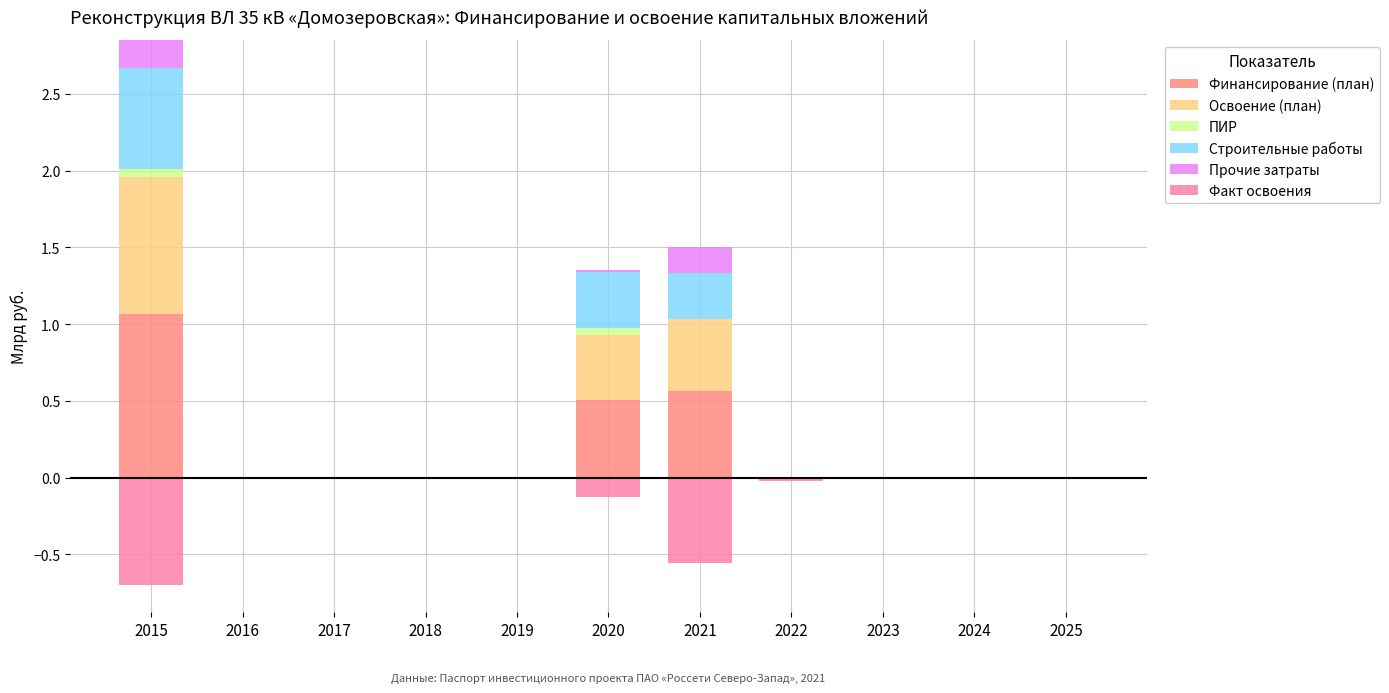

True or false: Прочие затраты has a value of -0.1 at 2023.

False